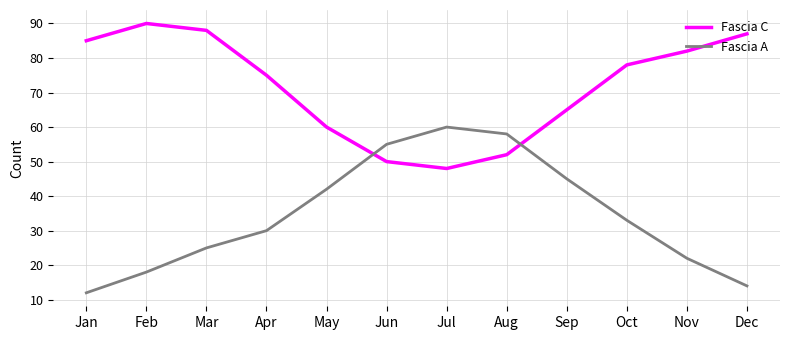

Which series has the largest range (max minus min)?

Fascia A